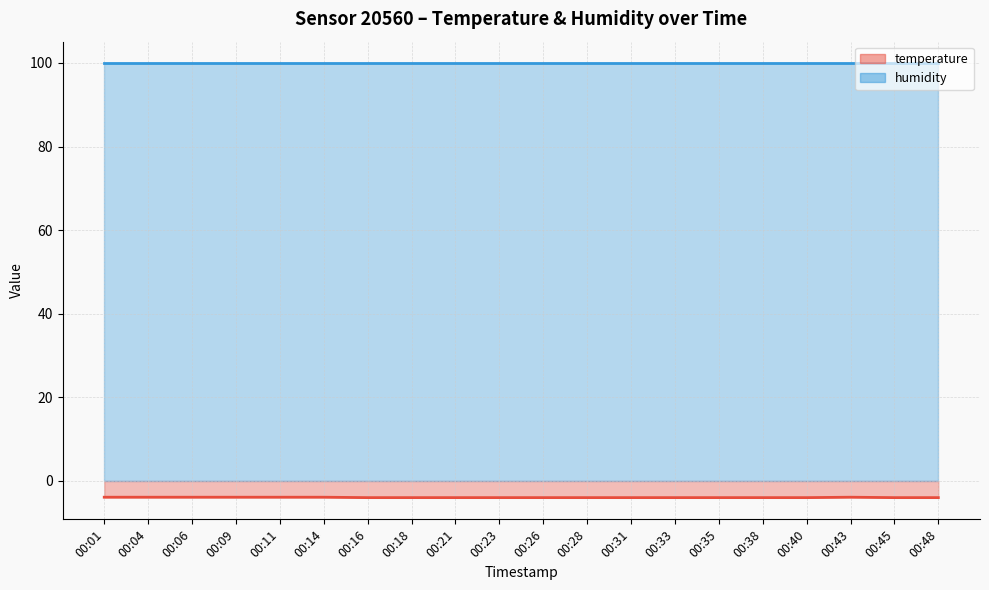

True or false: the data shows -0.9 at 00:38.

False